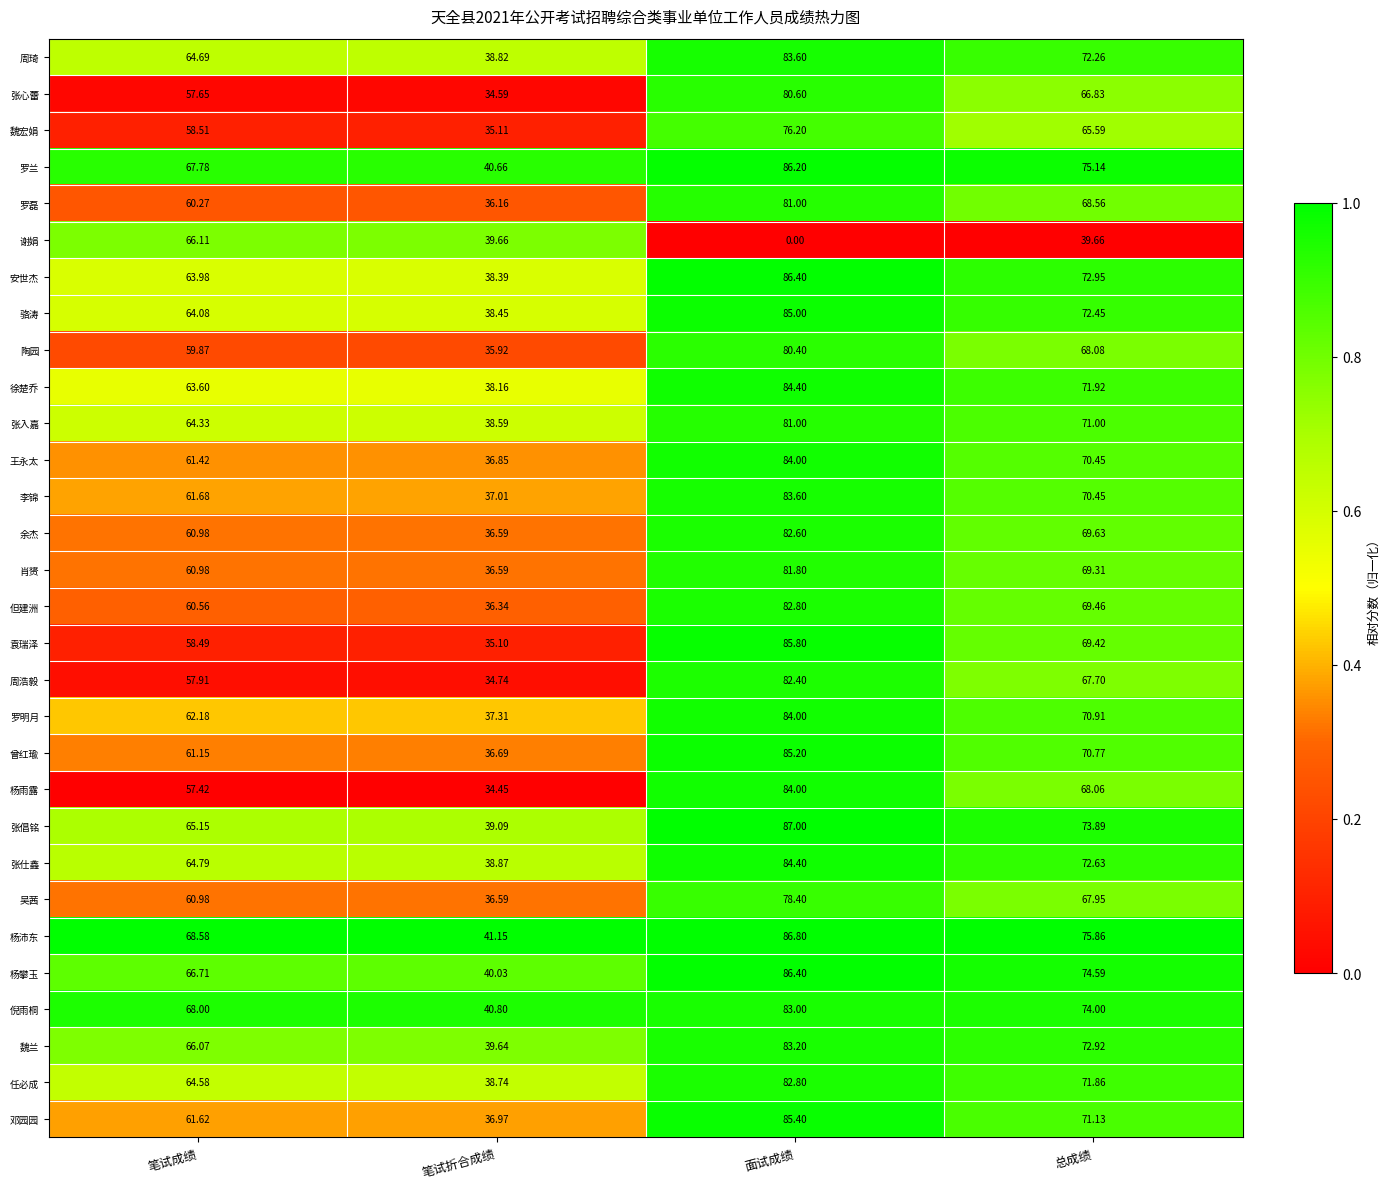

Rank the categories by 安世杰 value from lowest to highest.

笔试折合成绩, 笔试成绩, 总成绩, 面试成绩